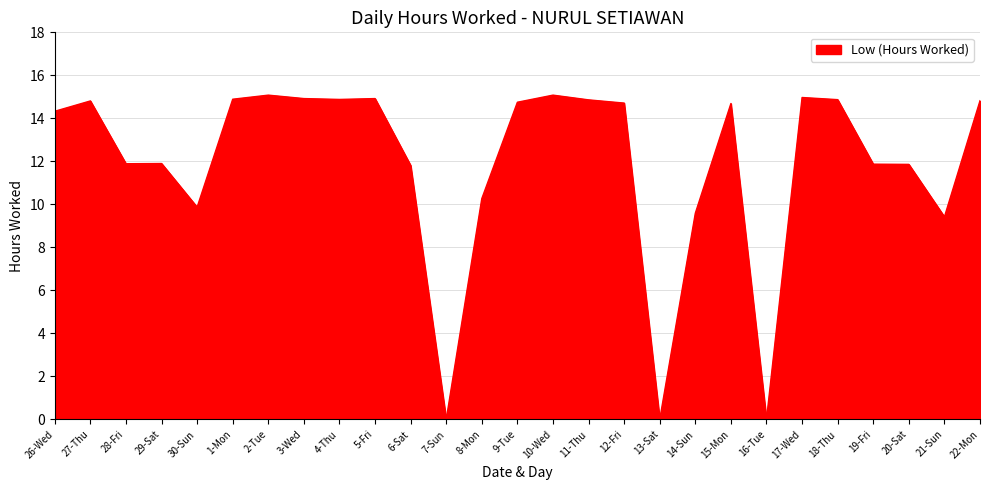

What is the greatest value displayed?

15.1